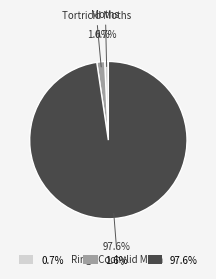

Do Tortricid Moths and Moths together represent more than half of the pie?

No